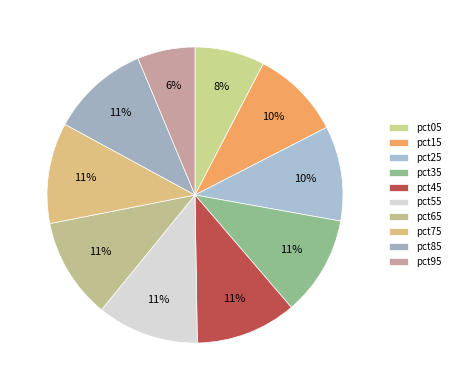

Rank the categories by value from lowest to highest.

pct95, pct05, pct15, pct25, pct85, pct35, pct75, pct65, pct45, pct55